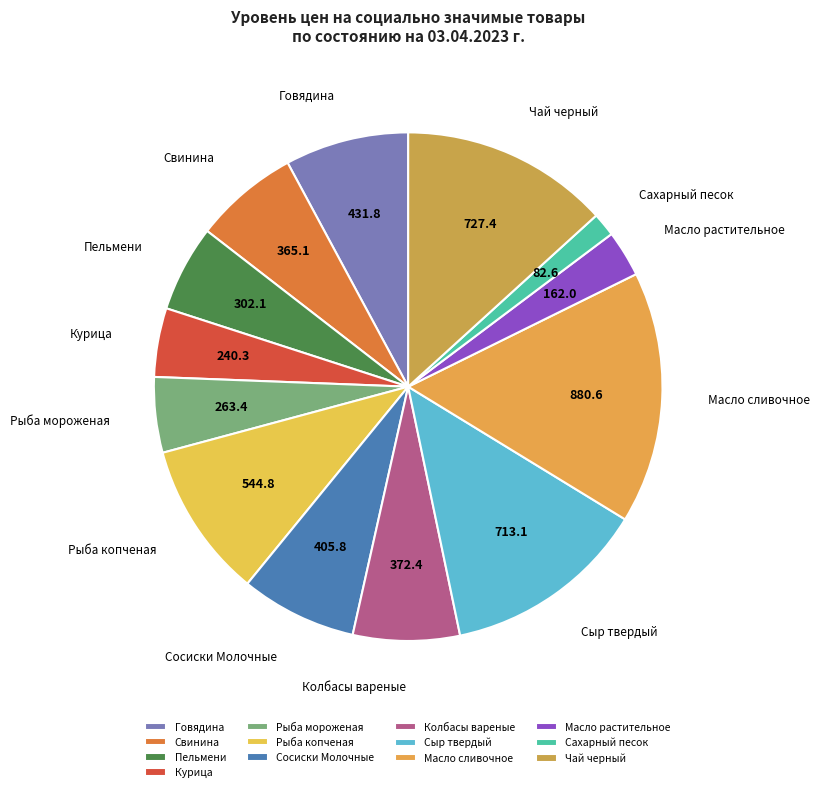

True or false: Чай черный accounts for 5% of the total.

False